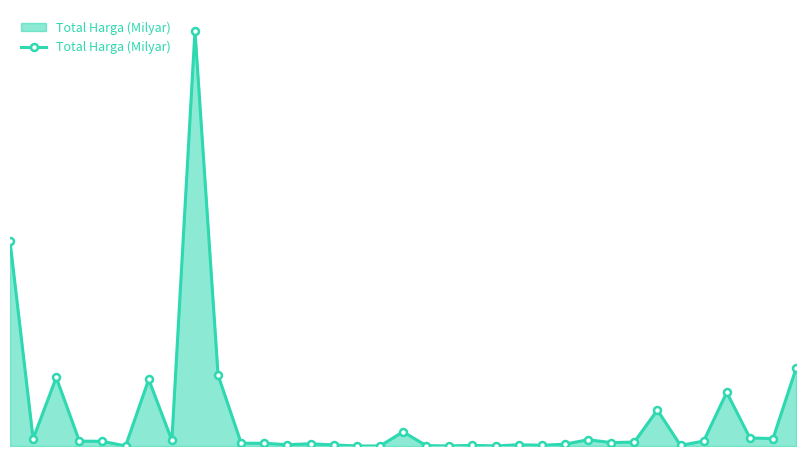

Reading left to right, what are all the values shown in this chart?

0=1425867900	1=49730040	2=477600000	3=34000000	4=32441200	5=577875	6=464002100	7=39440000	8=2892122000	9=493000000	10=19175000	11=18900000	12=9180000	13=15513960	14=7401240	15=333600	16=78000	17=98772570	18=2772000	19=265000	20=4672200	21=182000	22=8742500	23=5129000	24=12453900	25=43859200	26=23653000	27=27412000	28=250350000	29=4350000	30=34292000	31=373404000	32=56152800	33=51601000	34=541071000